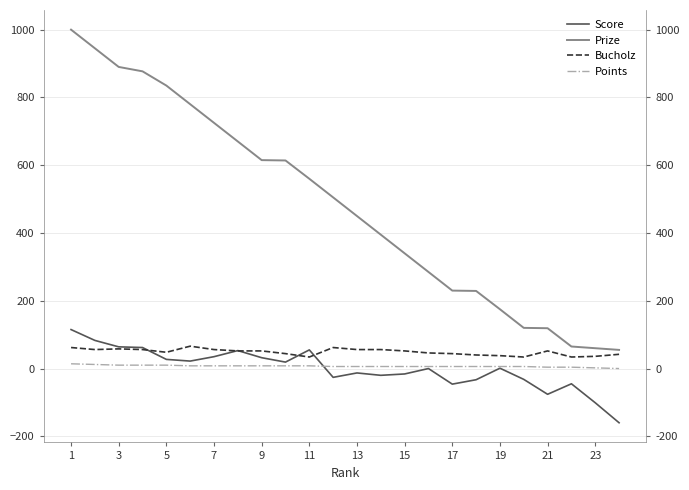

What is the difference between the highest and lowest values at 17?

607